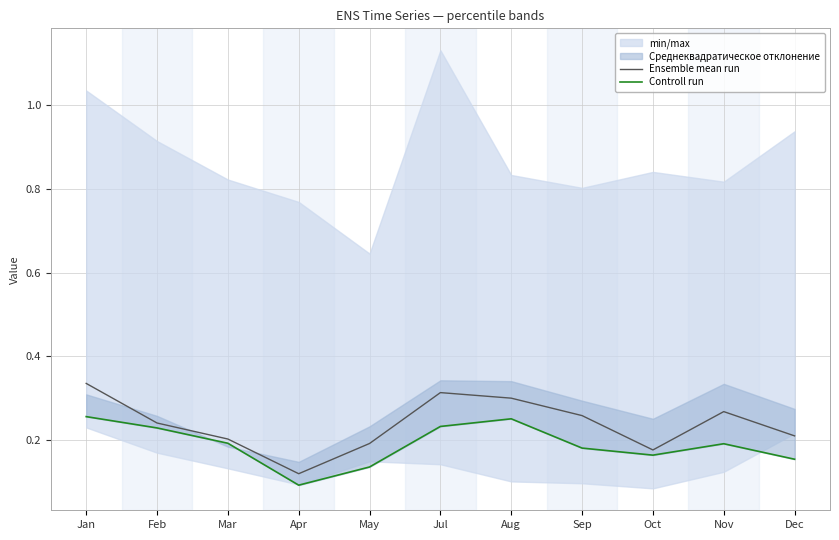

Where is Ensemble mean run nearest to the value 0?

Apr